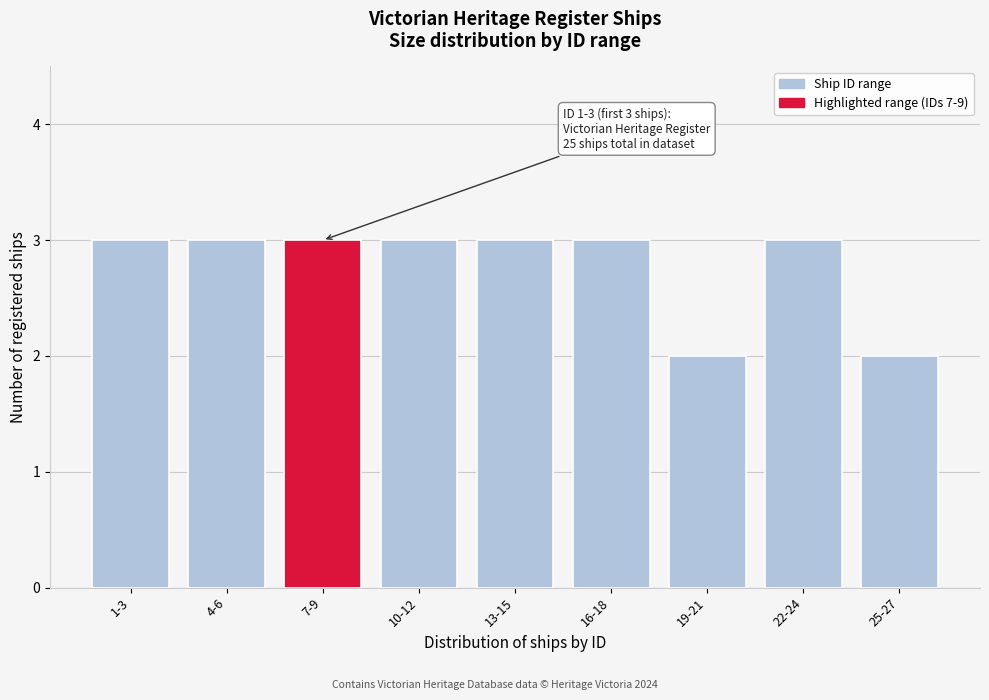

Reading right to left, what are all the values shown in this chart?

25-27=2	22-24=3	19-21=2	16-18=3	13-15=3	10-12=3	7-9=3	4-6=3	1-3=3